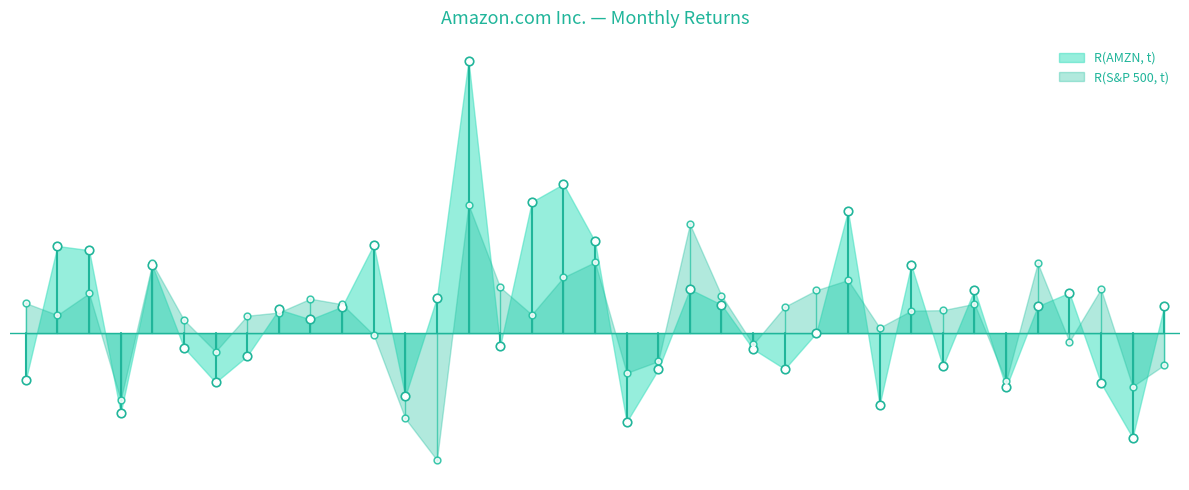

Which series has the widest spread of Y values?

R(AMZN, t)